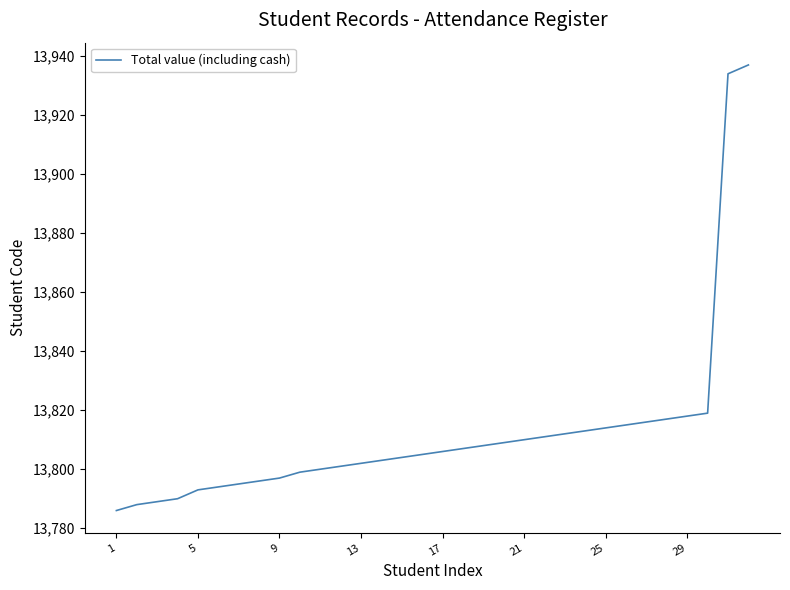

What is the minimum value shown in the chart?

13786